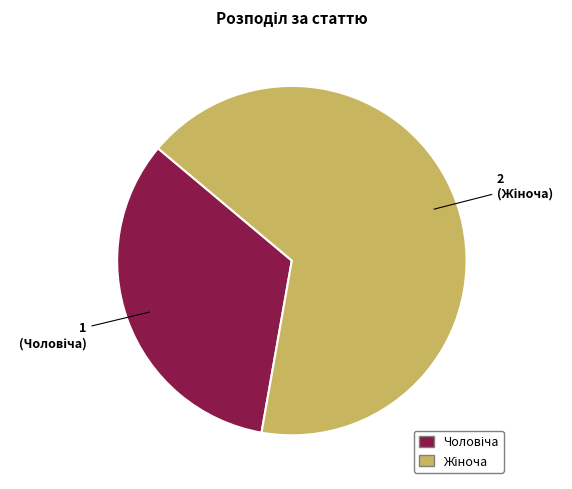

Is there any slice that represents more than half of the pie?

Yes